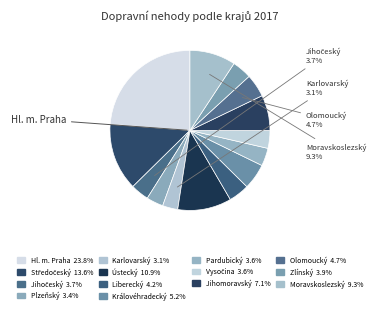

How many slices are in this pie chart?

14